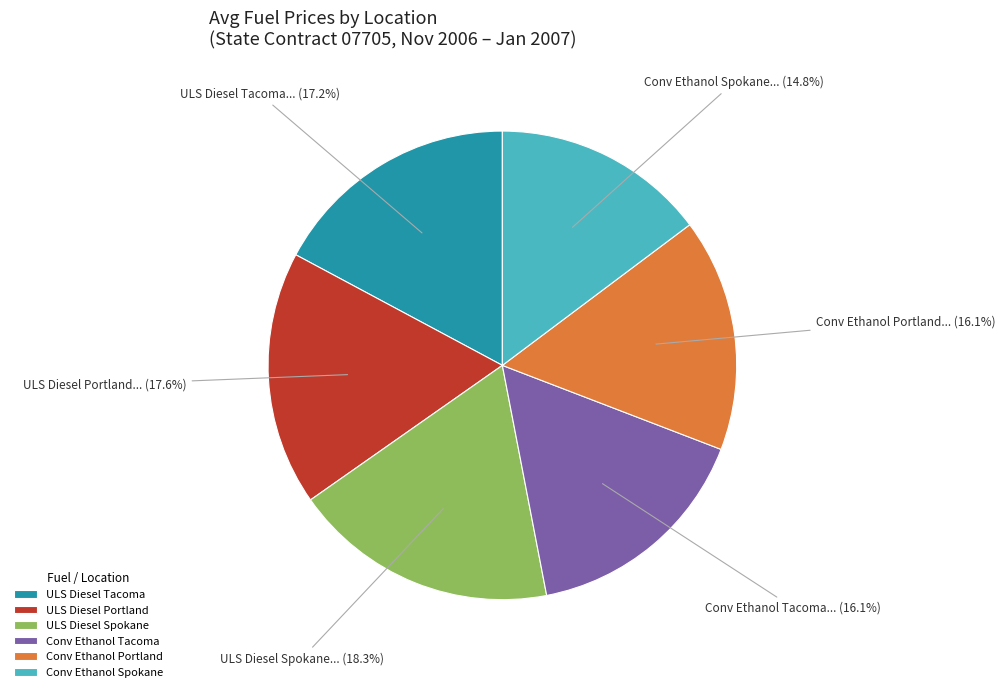

How many segments does this pie chart have?

6